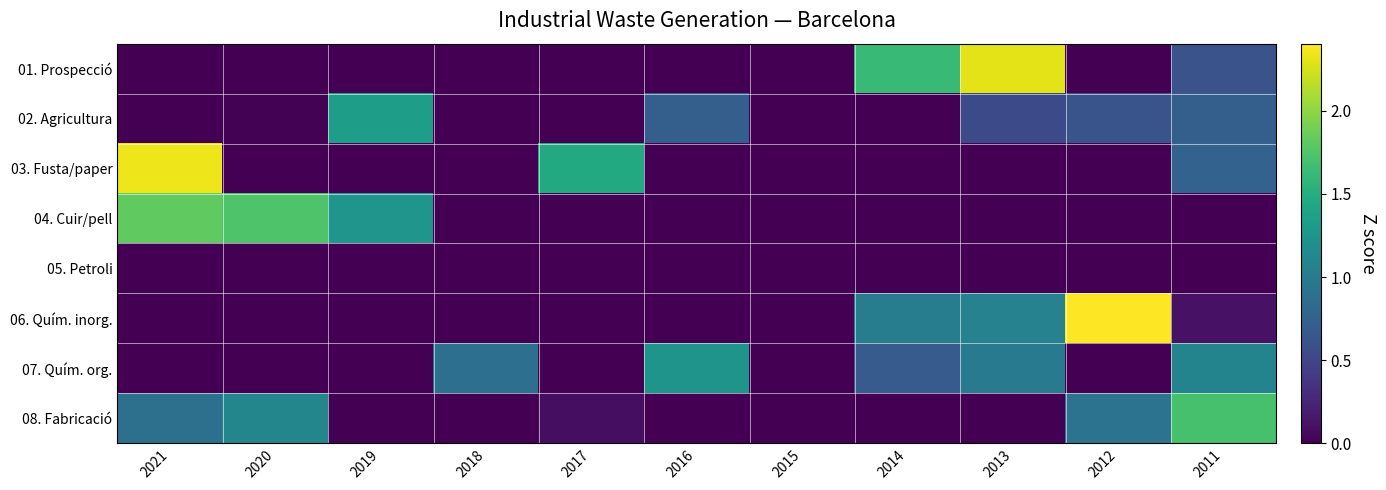

Reading right to left, what are all the values shown in this chart?

01. Prospecció: 2011=0.6	2012=-0.3	2013=2.3	2014=1.6	2015=-0.6	2016=-0.6	2017=-0.6	2018=-0.6	2019=-0.6	2020=-0.6	2021=-0.6
02. Agricultura: 2011=0.7	2012=0.6	2013=0.5	2014=-0.0	2015=-0.2	2016=0.7	2017=-0.2	2018=-1.0	2019=1.3	2020=0.0	2021=-2.5
03. Fusta/paper: 2011=0.8	2012=-0.6	2013=-0.6	2014=-0.7	2015=-0.7	2016=-0.7	2017=1.5	2018=-0.2	2019=-0.4	2020=-0.6	2021=2.3
04. Cuir/pell: 2011=-0.7	2012=-0.7	2013=-0.7	2014=-0.6	2015=-0.7	2016=-0.6	2017=-0.7	2018=-0.2	2019=1.3	2020=1.7	2021=1.8
05. Petroli: 2011=0.0	2012=0.0	2013=0.0	2014=0.0	2015=0.0	2016=0.0	2017=0.0	2018=0.0	2019=0.0	2020=0.0	2021=0.0
06. Quím. inorg.: 2011=0.1	2012=2.4	2013=1.1	2014=1.0	2015=-0.7	2016=-0.6	2017=-0.6	2018=-0.7	2019=-0.6	2020=-0.7	2021=-0.7
07. Quím. org.: 2011=1.1	2012=-0.2	2013=1.0	2014=0.7	2015=-0.3	2016=1.2	2017=-1.1	2018=0.9	2019=-1.7	2020=-1.3	2021=-0.2
08. Fabricació: 2011=1.7	2012=0.9	2013=-0.6	2014=-1.0	2015=-0.4	2016=-0.3	2017=0.1	2018=-0.6	2019=-1.8	2020=1.1	2021=0.9